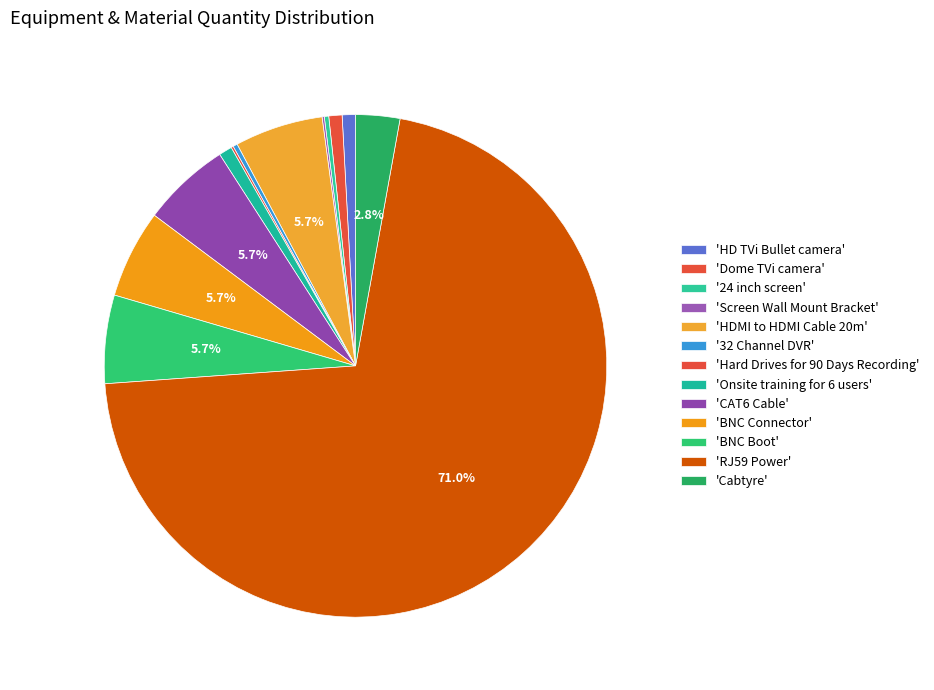

Is there a majority slice in this chart?

Yes